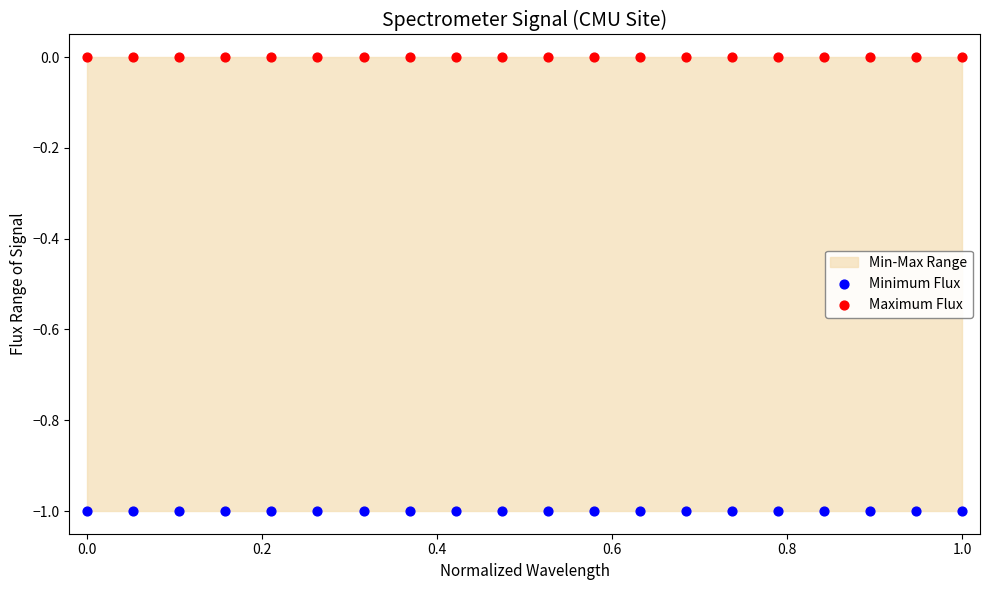

Which series reaches the minimum Y coordinate?

Minimum Flux